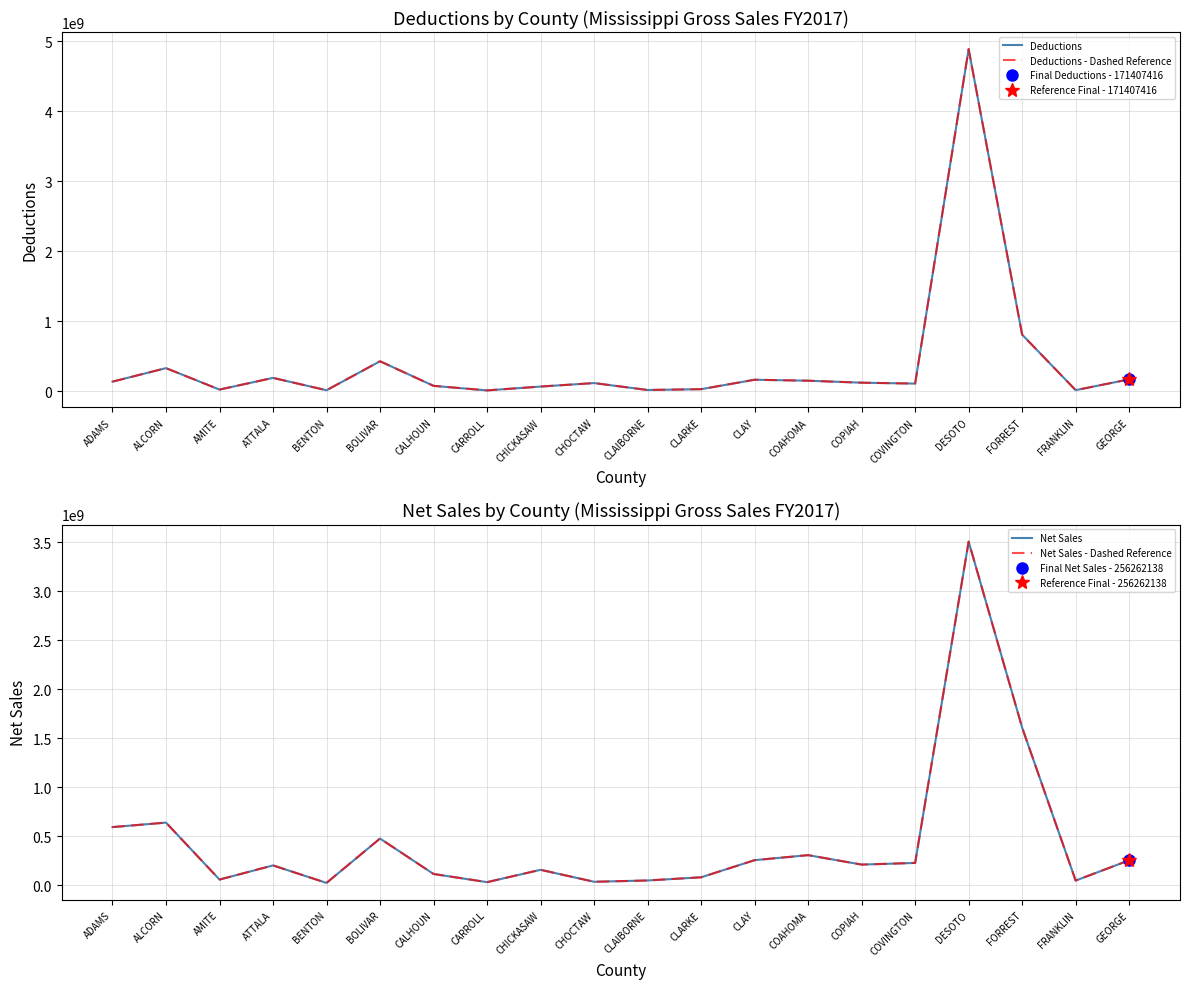

What is the label of the 12th point from the left?

CLARKE